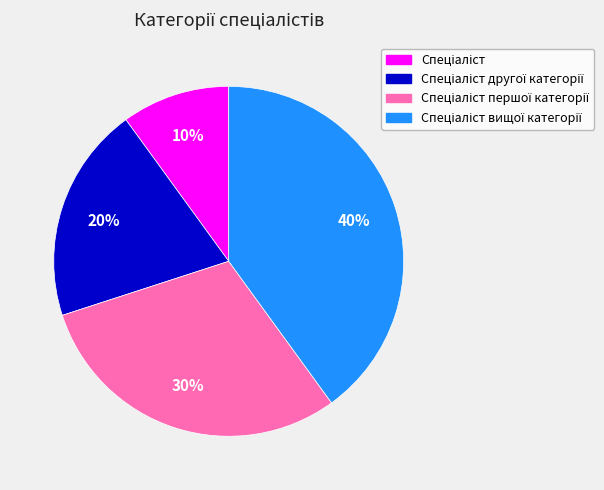

Is there any slice that represents more than half of the pie?

No